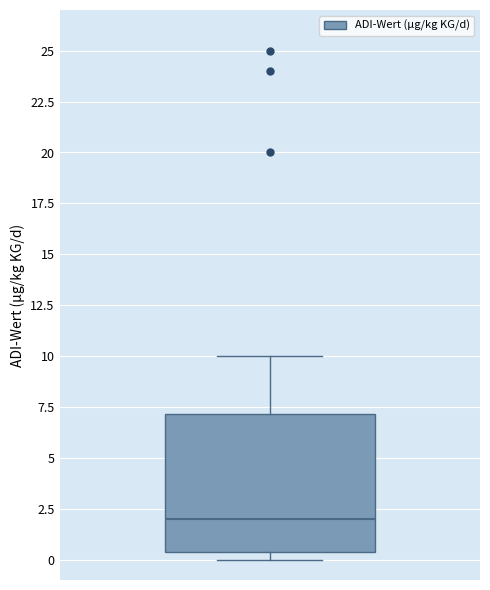

Where is the upper edge of the box on the y-axis? The values are not printed on the chart, so give them approximately, as read against the axis.

7.0